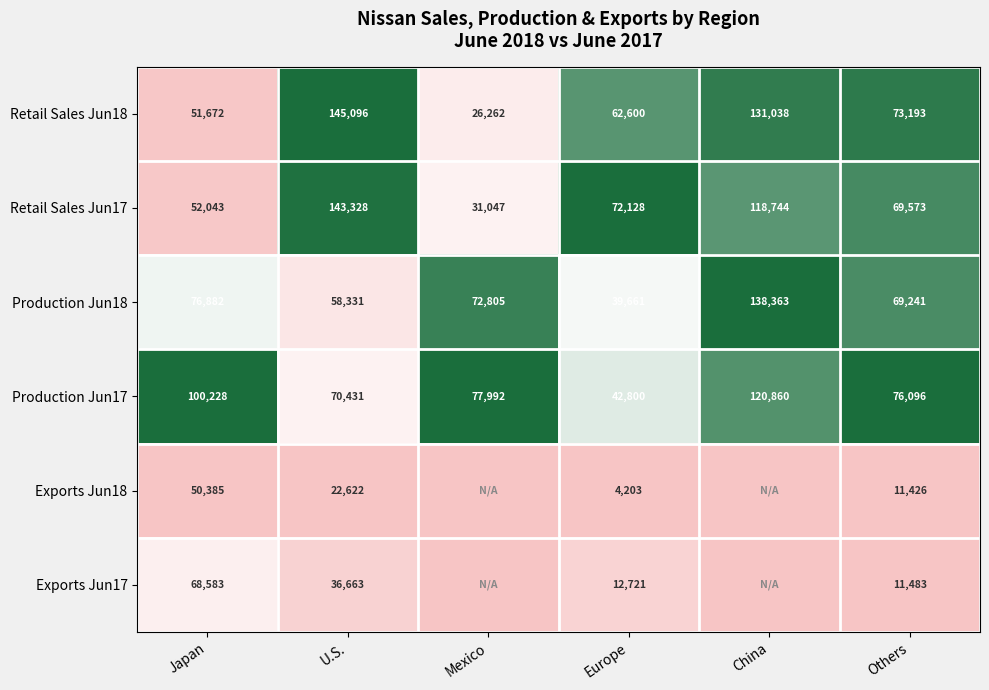

Is the value of Production Jun18 at U.S. greater than the value of Production Jun17 at Europe?

Yes